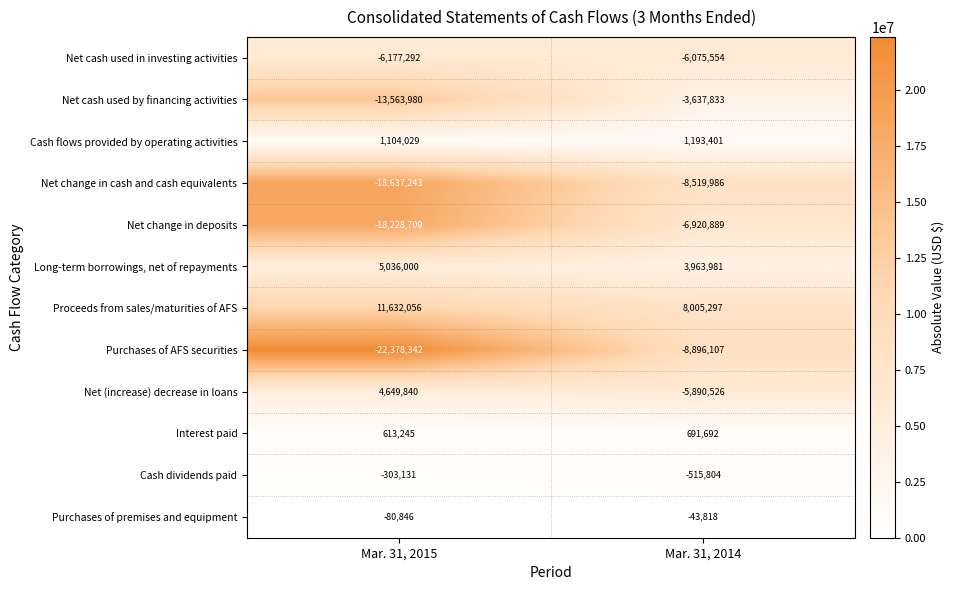

What is the maximum value shown in the chart?

11632056